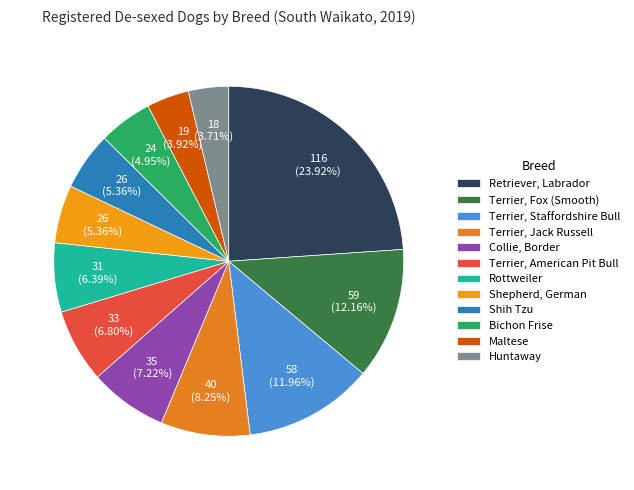

To the nearest percent, what is the difference between the largest and smallest slice percentages?

20%